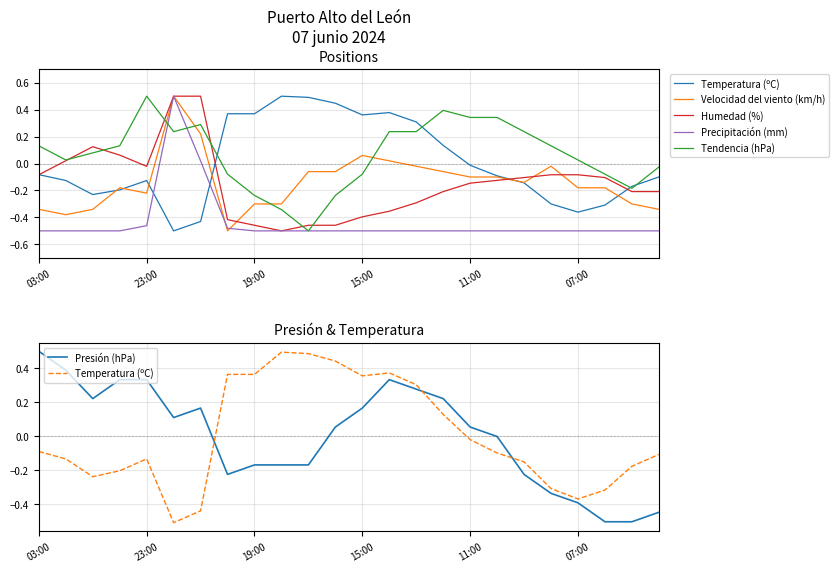

Reading left to right, transcribe all the data shown in this chart.

Temperatura (ºC): -0.1	-0.1	-0.2	-0.2	-0.1	-0.5	-0.4	0.4	0.4	0.5	0.5	0.4	0.4	0.4	0.3	0.1	-0.0	-0.1	-0.2	-0.3	-0.4	-0.3	-0.2	-0.1
Velocidad del viento (km/h): -0.3	-0.4	-0.3	-0.2	-0.2	0.5	0.2	-0.5	-0.3	-0.3	-0.1	-0.1	0.1	0.0	-0.0	-0.1	-0.1	-0.1	-0.1	-0.0	-0.2	-0.2	-0.3	-0.3
Humedad (%): -0.1	0.0	0.1	0.1	-0.0	0.5	0.5	-0.4	-0.5	-0.5	-0.5	-0.5	-0.4	-0.4	-0.3	-0.2	-0.1	-0.1	-0.1	-0.1	-0.1	-0.1	-0.2	-0.2
Precipitación (mm): -0.5	-0.5	-0.5	-0.5	-0.5	0.5	0.0	-0.5	-0.5	-0.5	-0.5	-0.5	-0.5	-0.5	-0.5	-0.5	-0.5	-0.5	-0.5	-0.5	-0.5	-0.5	-0.5	-0.5
Tendencia (hPa): 0.1	0.0	0.1	0.1	0.5	0.2	0.3	-0.1	-0.2	-0.3	-0.5	-0.2	-0.1	0.2	0.2	0.4	0.3	0.3	0.2	0.1	0.0	-0.1	-0.2	-0.0
Presión (hPa): 0.5	0.4	0.2	0.3	0.3	0.1	0.2	-0.2	-0.2	-0.2	-0.2	0.1	0.2	0.3	0.3	0.2	0.1	-0.0	-0.2	-0.3	-0.4	-0.5	-0.5	-0.4